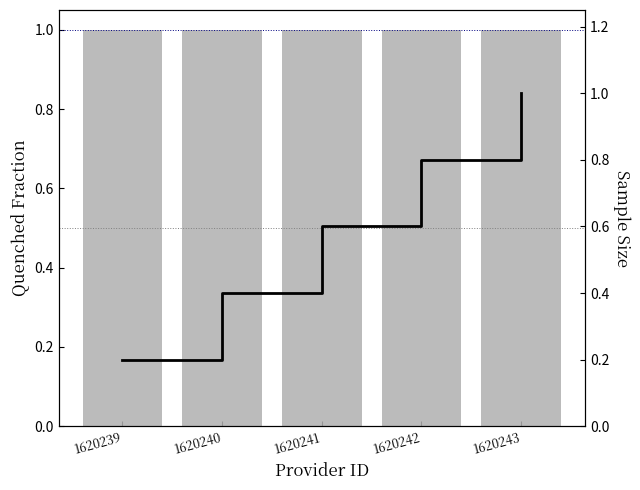

How many categories are shown in the chart?

5